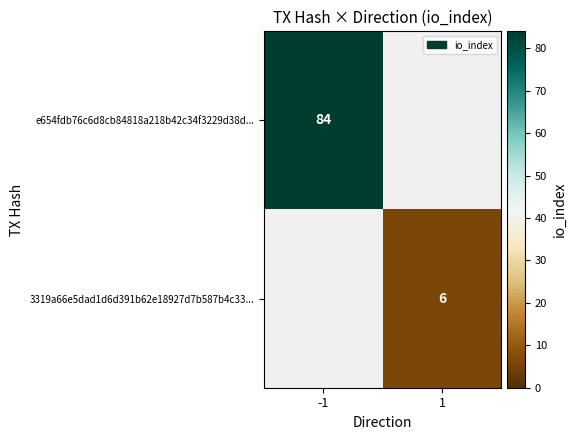

Is the value of e654fdb76c6d8cb84818a218b42c34f3229d38d... at -1 greater than the value of 3319a66e5dad1d6d391b62e18927d7b587b4c33... at 1?

Yes